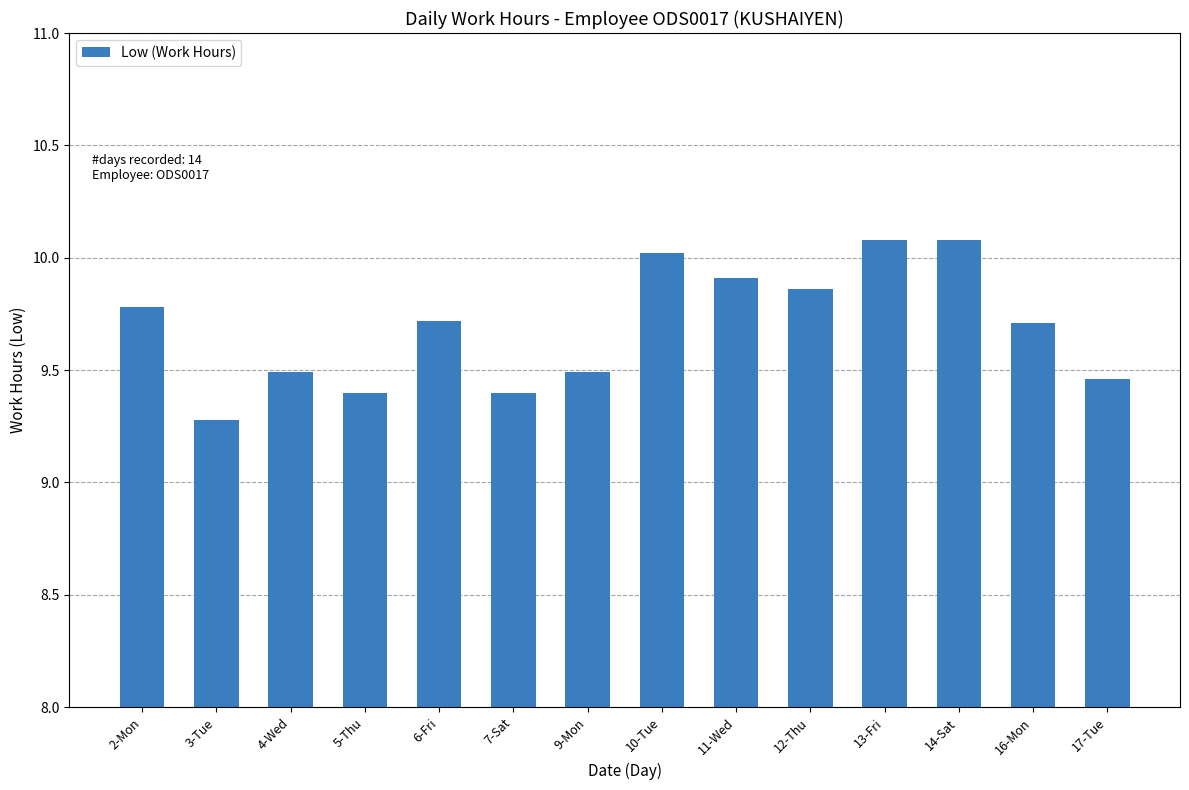

What position from the right is 3-Tue?

13